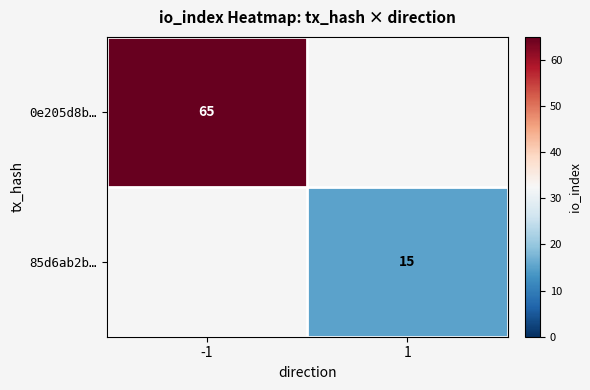

Count the number of categories in the chart.

2